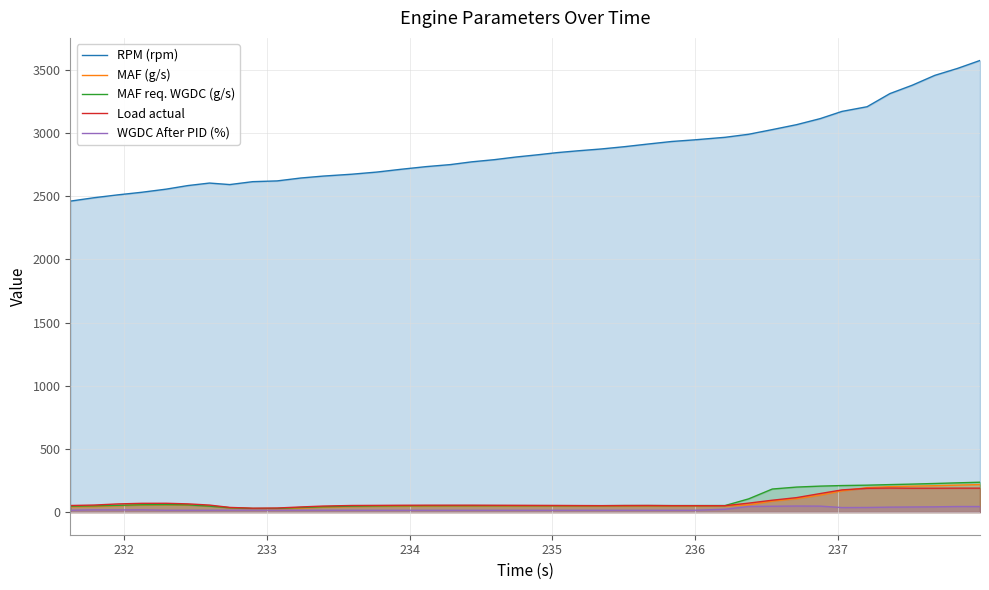

True or false: WGDC After PID (%) and RPM (rpm) cross at least once.

False